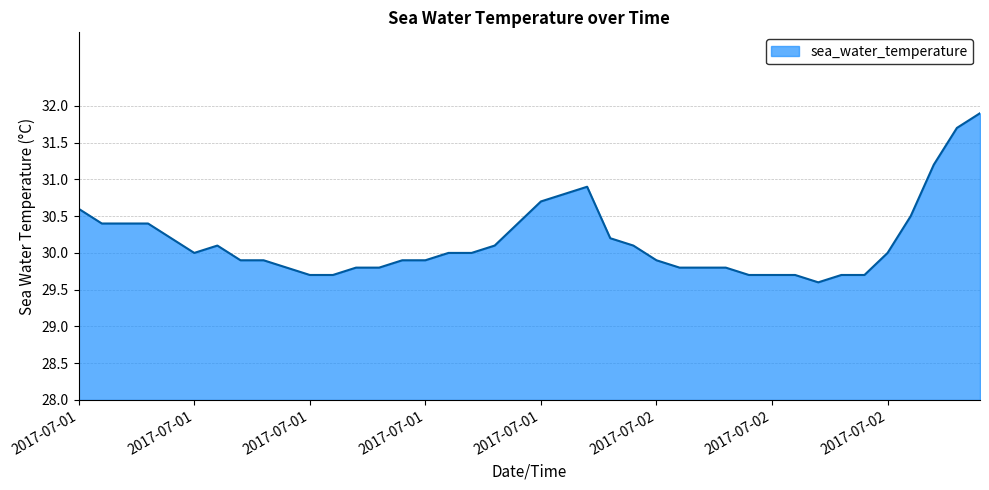

What is the difference between the maximum and minimum values?

2.3